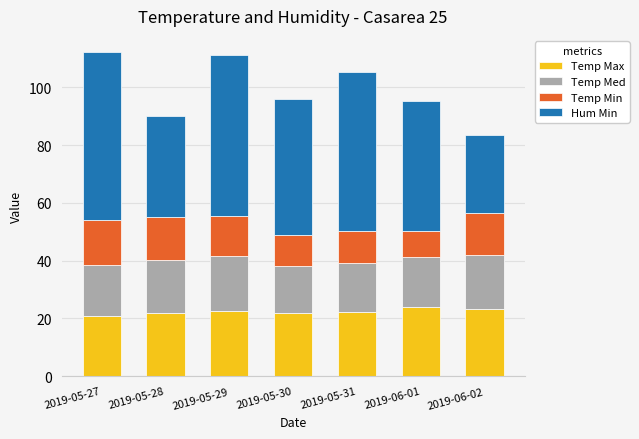

The value of Temp Max at 2019-05-29 is 12.7. True or false?

False